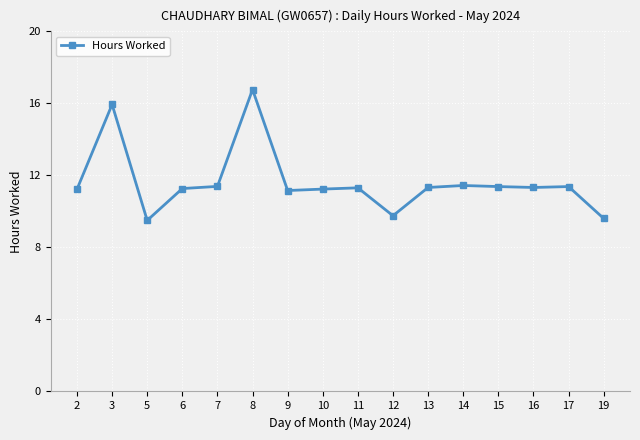

What is the difference between the values at 11 and 8?

5.5